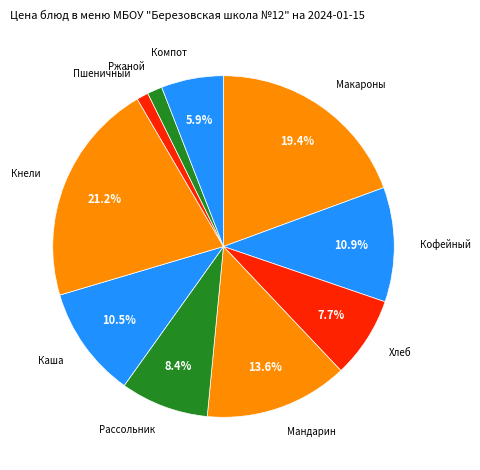

Which slice is the smallest?

Пшеничный